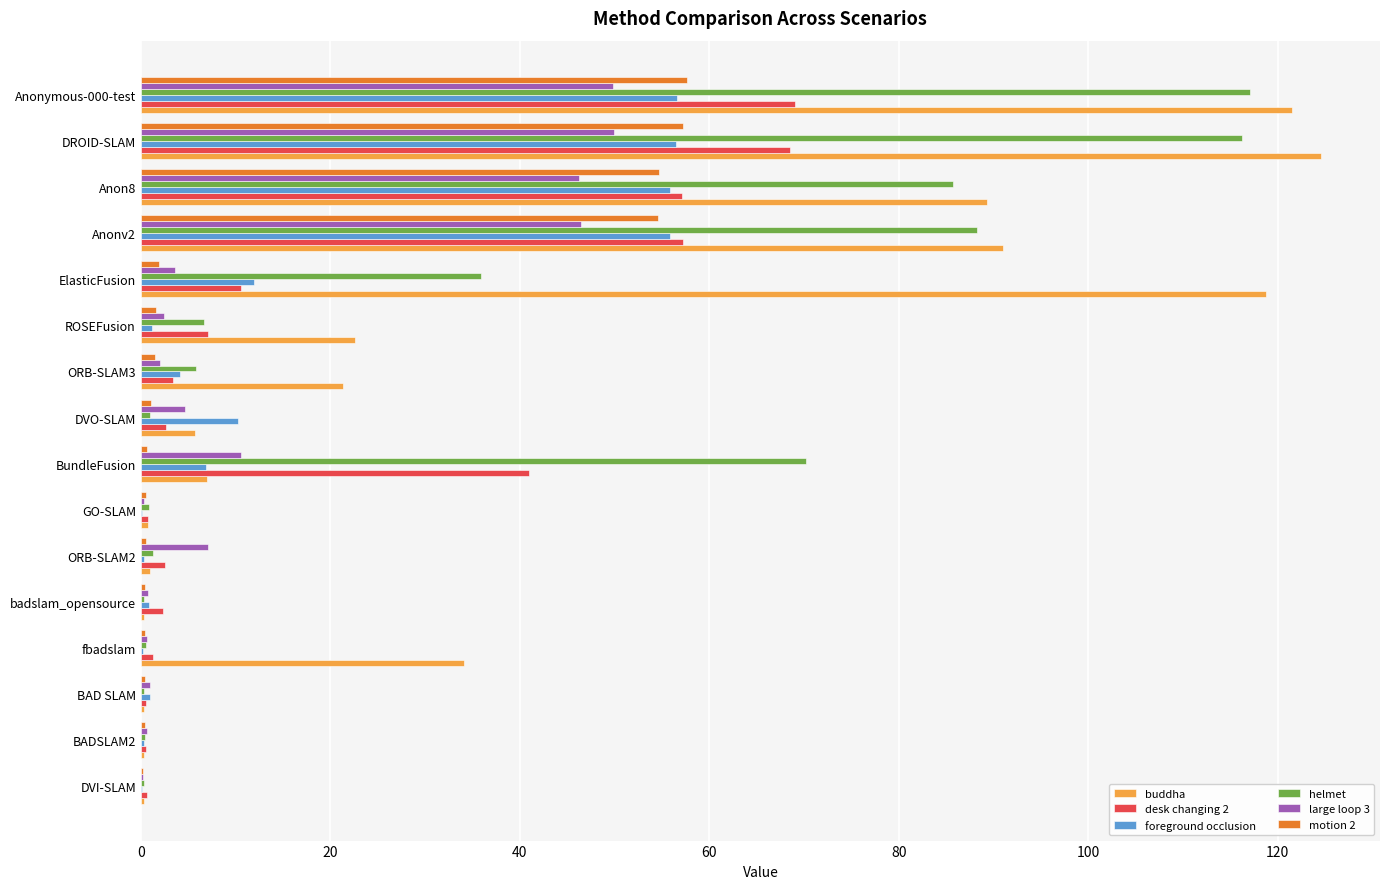

The value of foreground occlusion at Anon8 is 87.2. True or false?

False